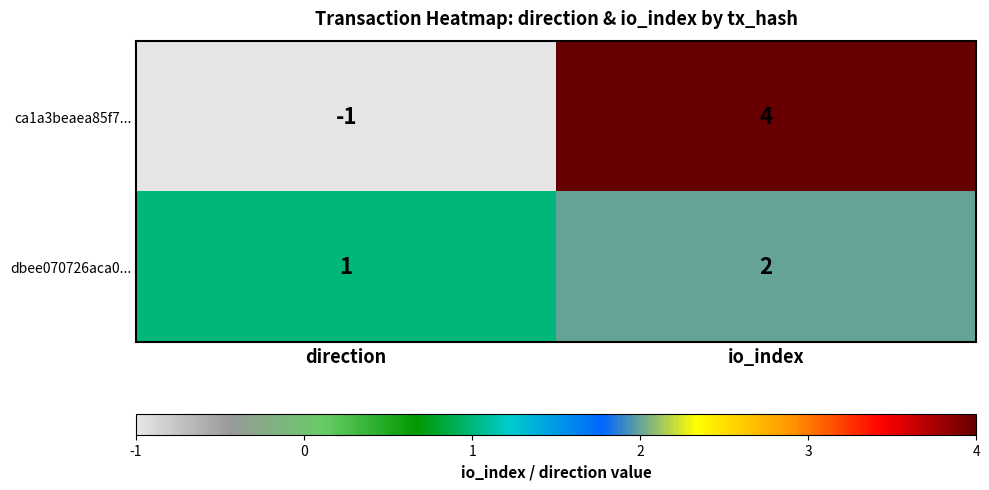

The value of ca1a3beaea85f7... at io_index is 4. True or false?

True